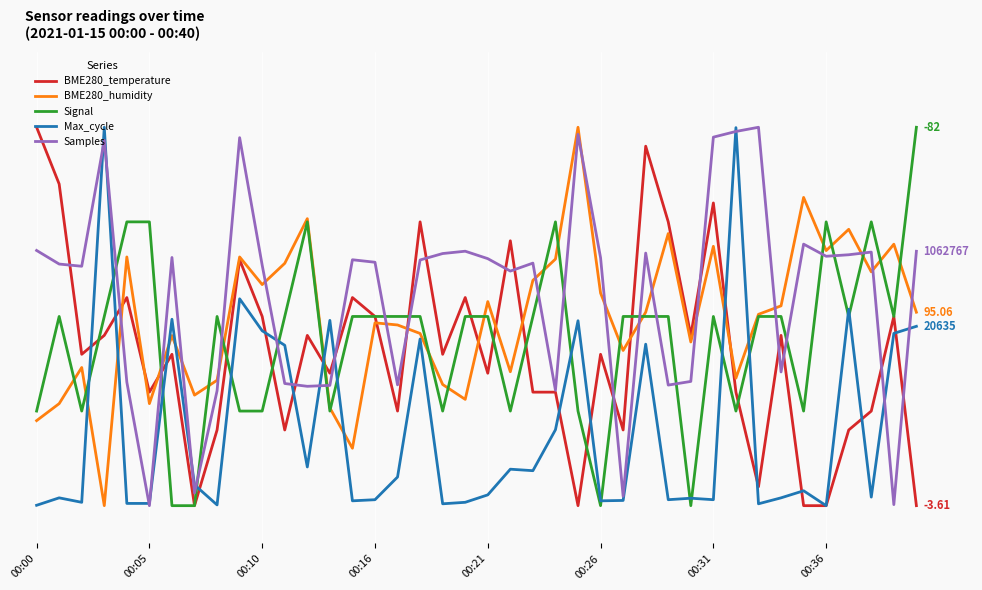

Reading left to right, extract all data points from this chart.

BME280_temperature: 11.0	9.5	5.0	5.5	6.5	4.0	5.0	1.0	3.0	7.5	6.0	3.0	5.5	4.5	6.5	6.0	3.5	8.5	5.0	6.5	4.5	8.0	4.0	4.0	1.0	5.0	3.0	10.5	8.5	5.5	9.0	4.0	1.5	5.5	1.0	1.0	3.0	3.5	6.0	1.0
BME280_humidity: 3.2	3.7	4.7	1.0	7.6	3.7	5.5	3.9	4.3	7.6	6.8	7.4	8.6	3.6	2.5	5.8	5.8	5.6	4.2	3.8	6.4	4.5	7.0	7.5	11.0	6.6	5.1	6.1	8.2	5.3	7.9	4.4	6.1	6.3	9.1	7.7	8.3	7.2	7.9	6.1
Signal: 3.5	6.0	3.5	6.0	8.5	8.5	1.0	1.0	6.0	3.5	3.5	6.0	8.5	3.5	6.0	6.0	6.0	6.0	3.5	6.0	6.0	3.5	6.0	8.5	3.5	1.0	6.0	6.0	6.0	1.0	6.0	3.5	6.0	6.0	3.5	8.5	6.0	8.5	6.0	11.0
Max_cycle: 1.0	1.2	1.1	11.0	1.1	1.1	5.9	1.6	1.0	6.5	5.6	5.2	2.0	5.9	1.1	1.2	1.8	5.4	1.0	1.1	1.3	2.0	1.9	3.0	5.9	1.1	1.1	5.3	1.2	1.2	1.2	11.0	1.0	1.2	1.4	1.0	6.2	1.2	5.6	5.7
Samples: 7.7	7.4	7.3	10.7	4.3	1.0	7.6	1.3	4.0	10.7	7.4	4.2	4.2	4.2	7.5	7.4	4.2	7.5	7.7	7.7	7.5	7.2	7.4	4.0	10.8	7.6	1.2	7.7	4.2	4.3	10.7	10.9	11.0	4.5	7.9	7.6	7.6	7.7	1.0	7.7